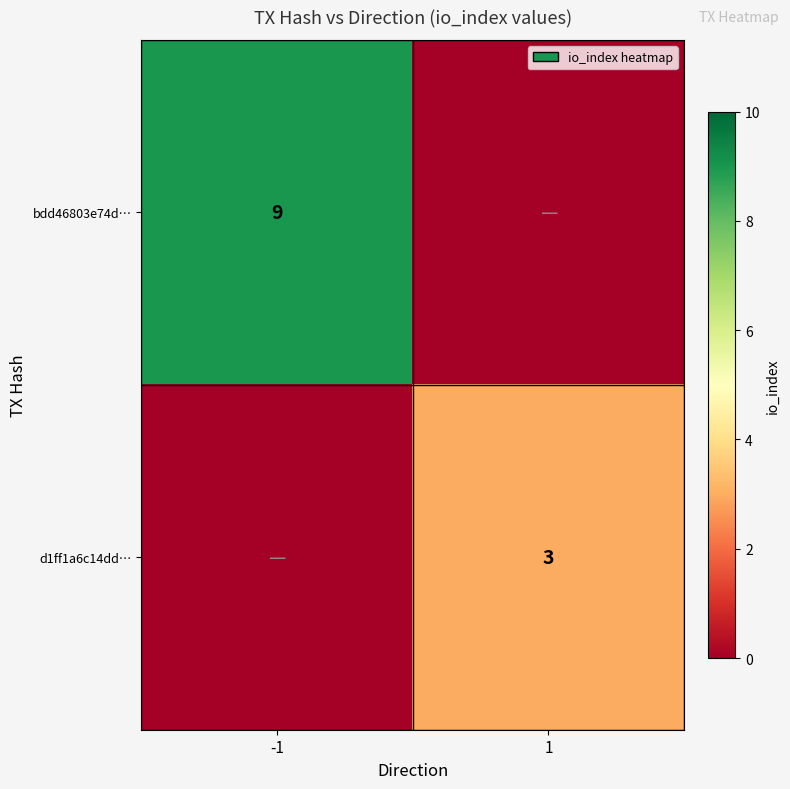

Count the number of data series in this chart.

2